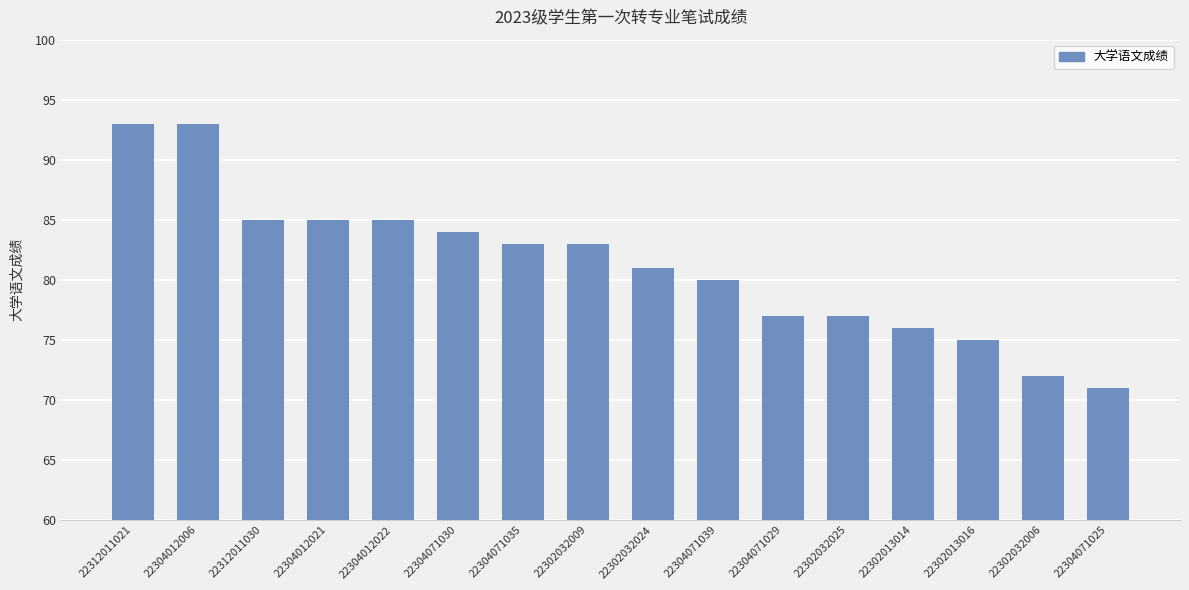

Is it true that the value at 22304071030 is 84?

True